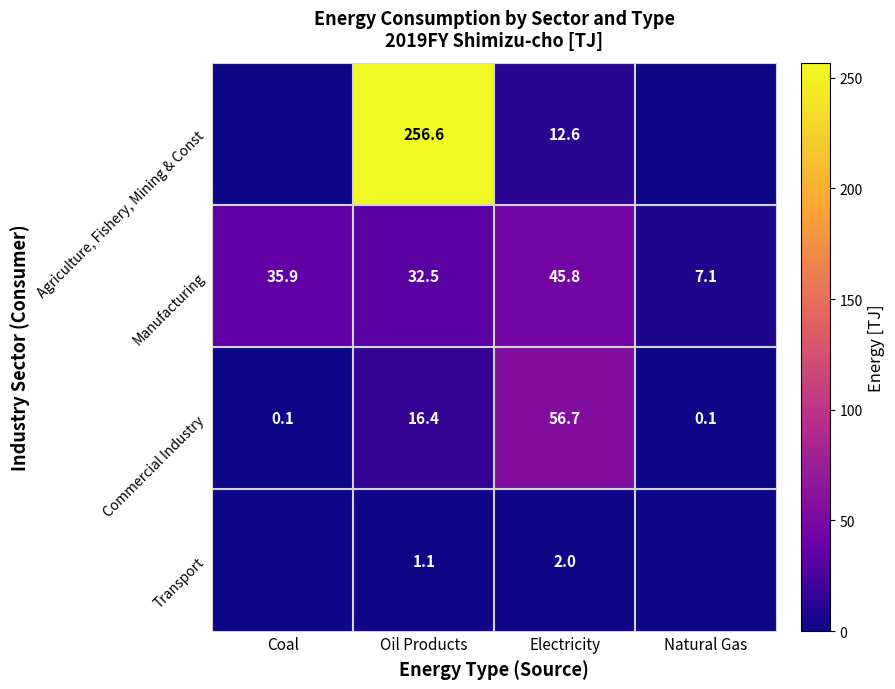

True or false: Agriculture, Fishery, Mining & Const has a value of 154.8 at Oil Products.

False